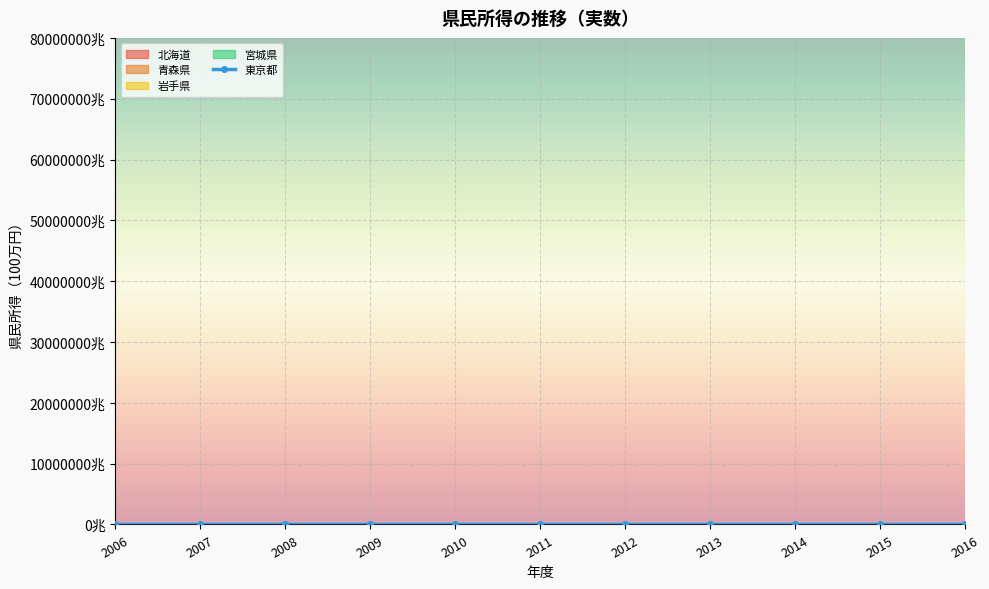

True or false: the data shows 93.1 at 2008.

False